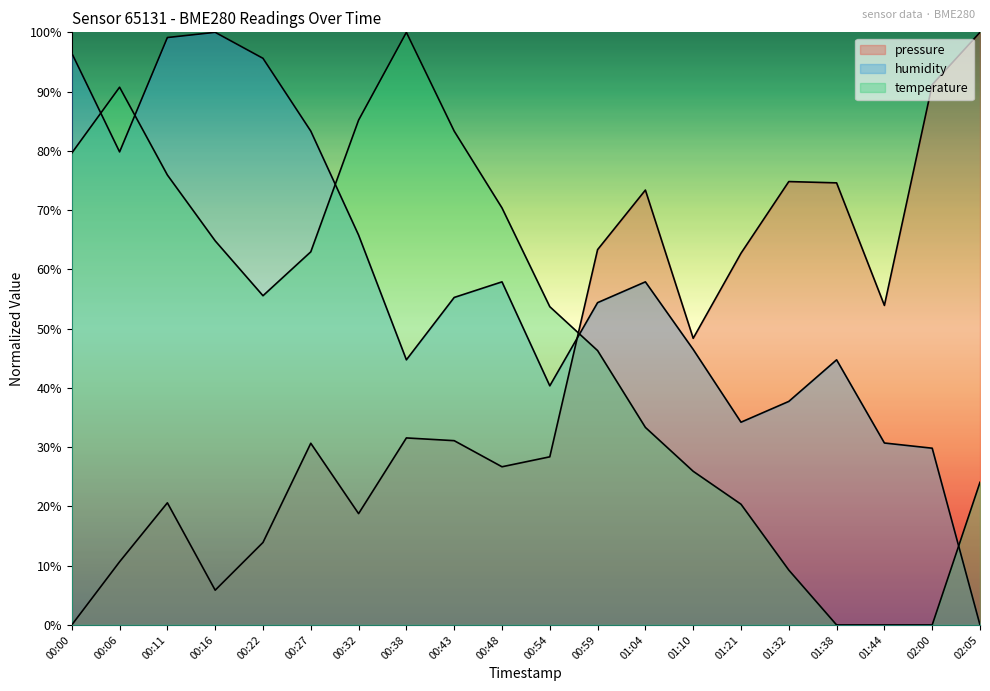

At which label does humidity reach its minimum?

02:05